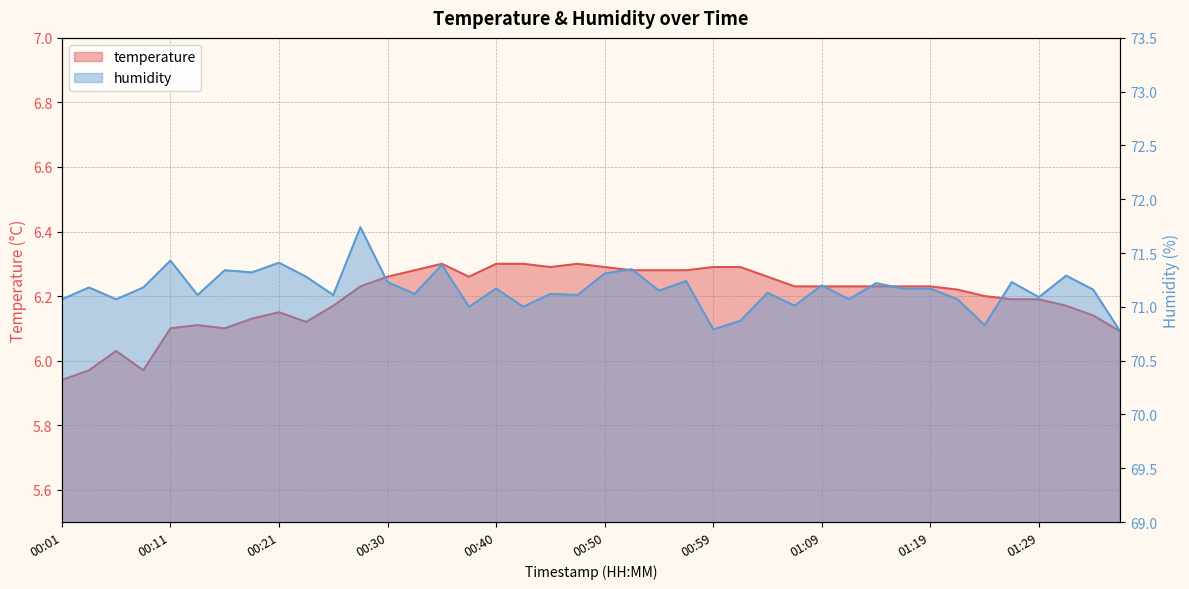

True or false: humidity and temperature cross at least once.

False